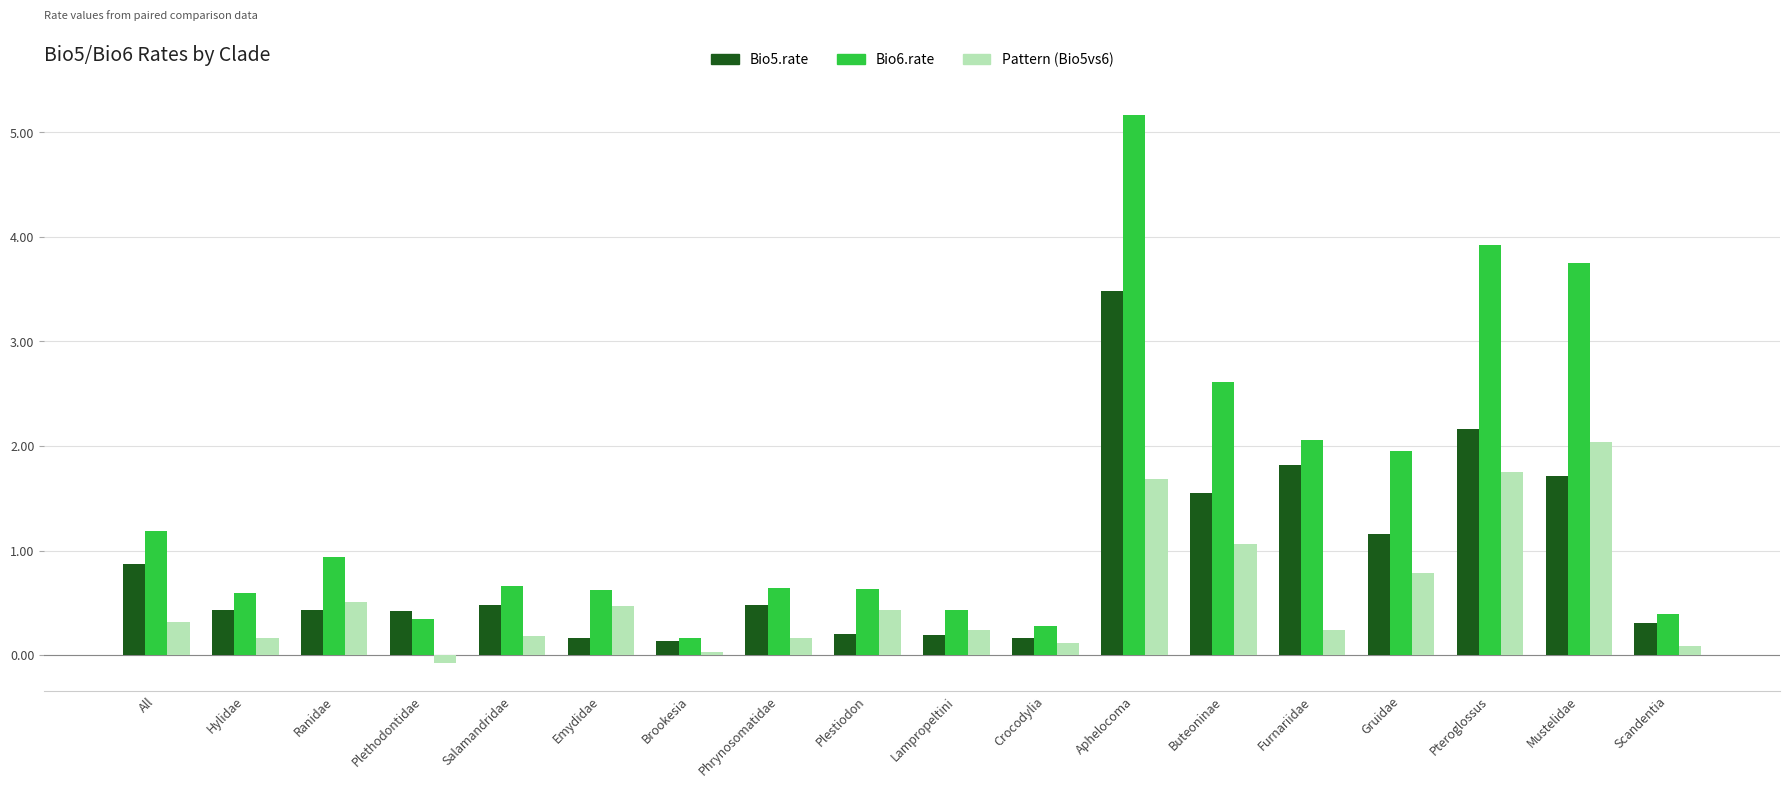

Is the value of Pattern (Bio5vs6) at Brookesia greater than the value of Bio6.rate at Emydidae?

No